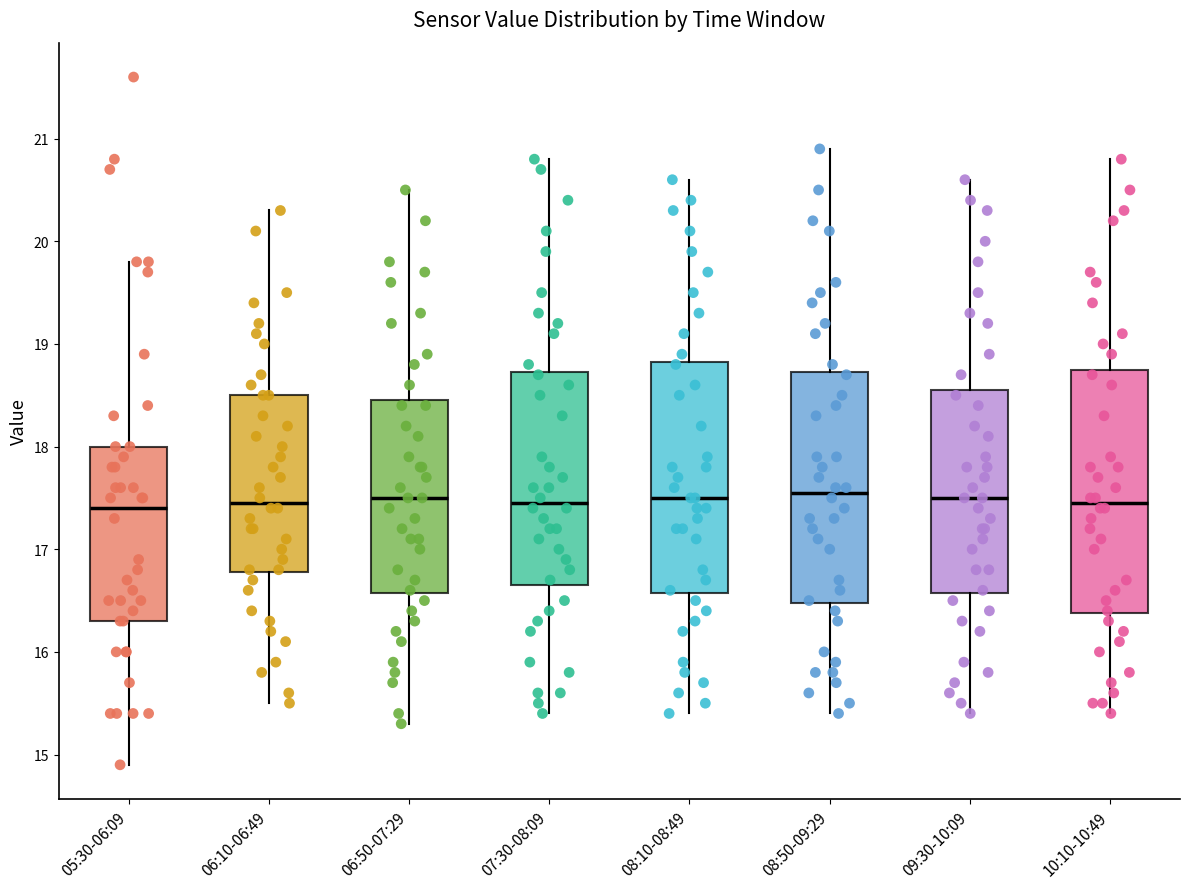

Reading left to right, transcribe this box plot: for each box, give where its median line is, the range the box spans, and where its two whiskers end, as read against the y-axis. The values are not printed on the chart, so give them approximately, as read against the axis.

05:30-06:09: median 17.4, box 16.3 to 18.0, whiskers 14.9 to 19.8
06:10-06:49: median 17.5, box 16.8 to 18.5, whiskers 15.5 to 20.3
06:50-07:29: median 17.5, box 16.6 to 18.5, whiskers 15.3 to 20.5
07:30-08:09: median 17.5, box 16.7 to 18.7, whiskers 15.4 to 20.8
08:10-08:49: median 17.5, box 16.6 to 18.8, whiskers 15.4 to 20.6
08:50-09:29: median 17.6, box 16.5 to 18.7, whiskers 15.4 to 20.9
09:30-10:09: median 17.5, box 16.6 to 18.6, whiskers 15.4 to 20.6
10:10-10:49: median 17.5, box 16.4 to 18.8, whiskers 15.4 to 20.8